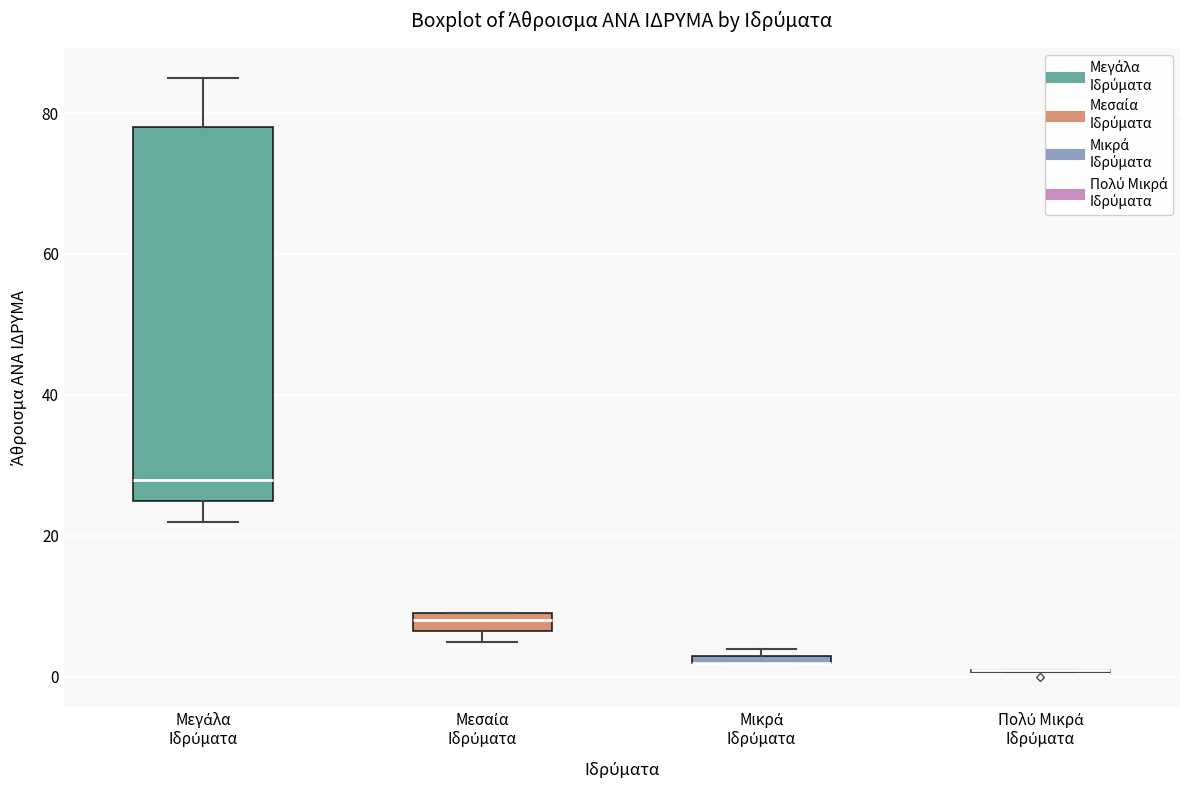

Which box is the tallest, from its lower edge to its upper edge?

Μεγάλα Ιδρύματα